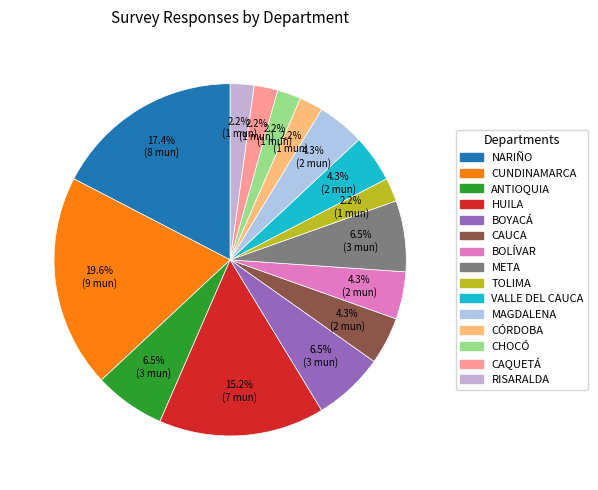

True or false: CUNDINAMARCA accounts for 20% of the total.

True